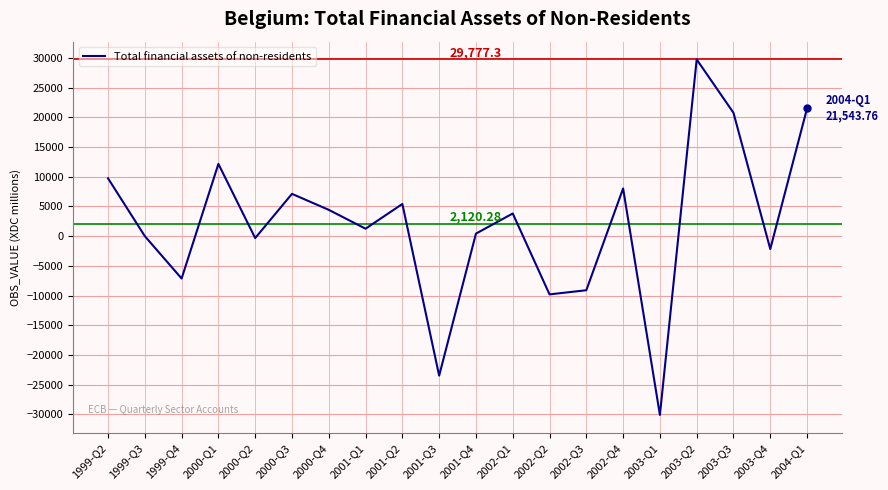

Between 1999-Q3 and 2001-Q3, which is larger?

1999-Q3